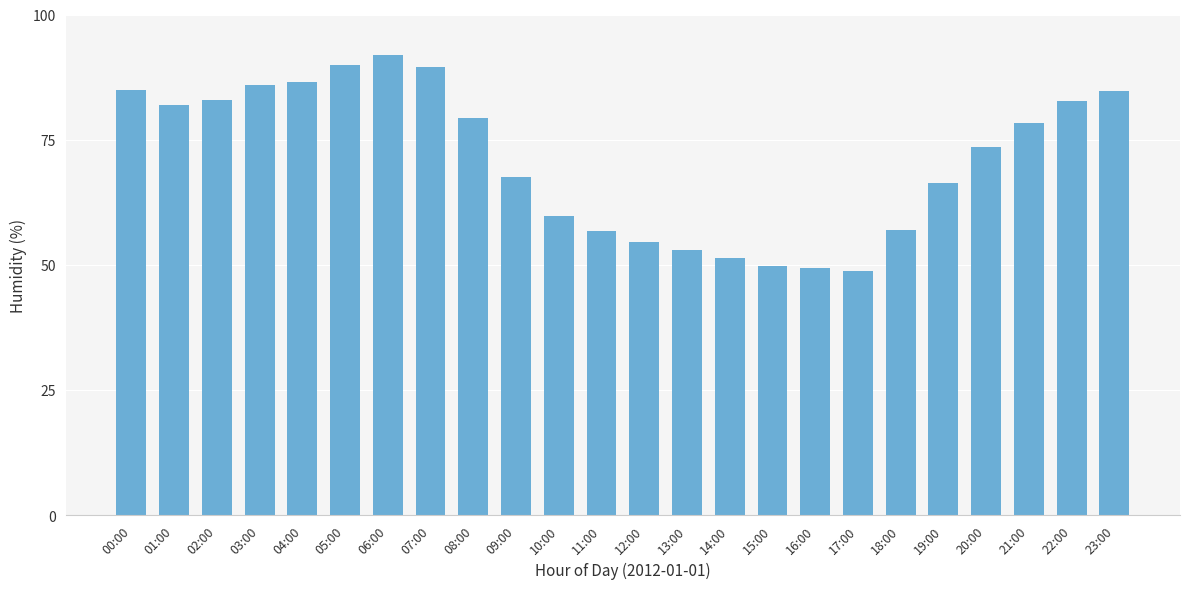

What is the difference between the maximum and minimum values?

43.0